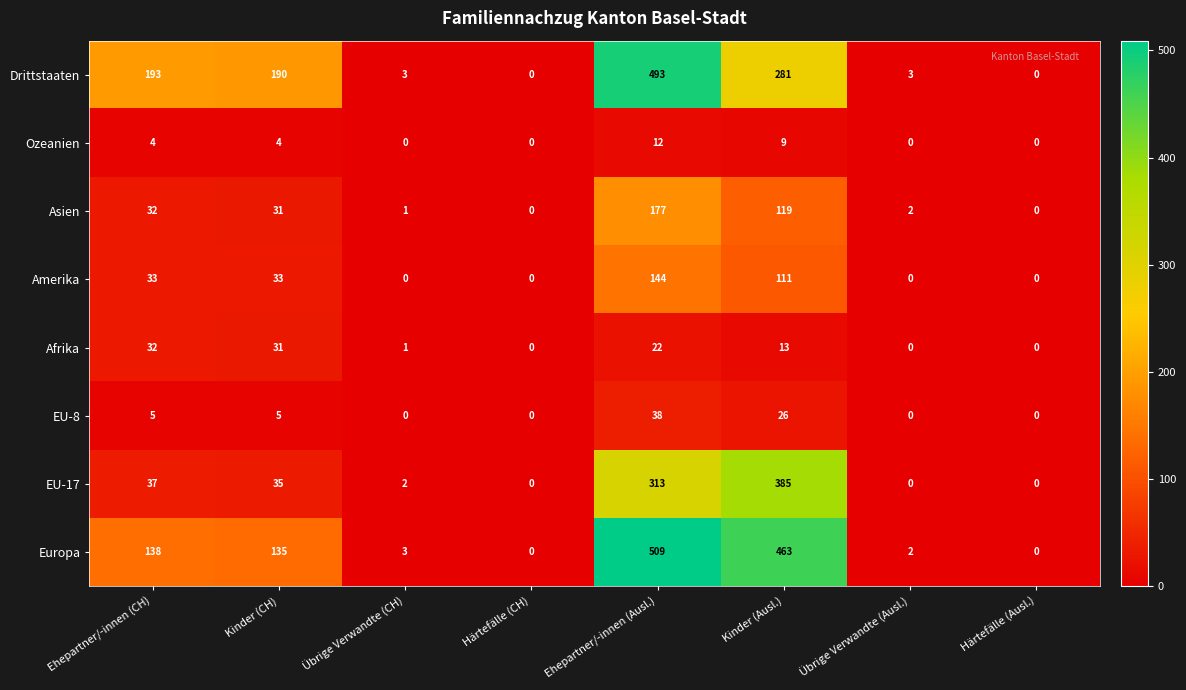

Which series has the widest spread of values?

Europa